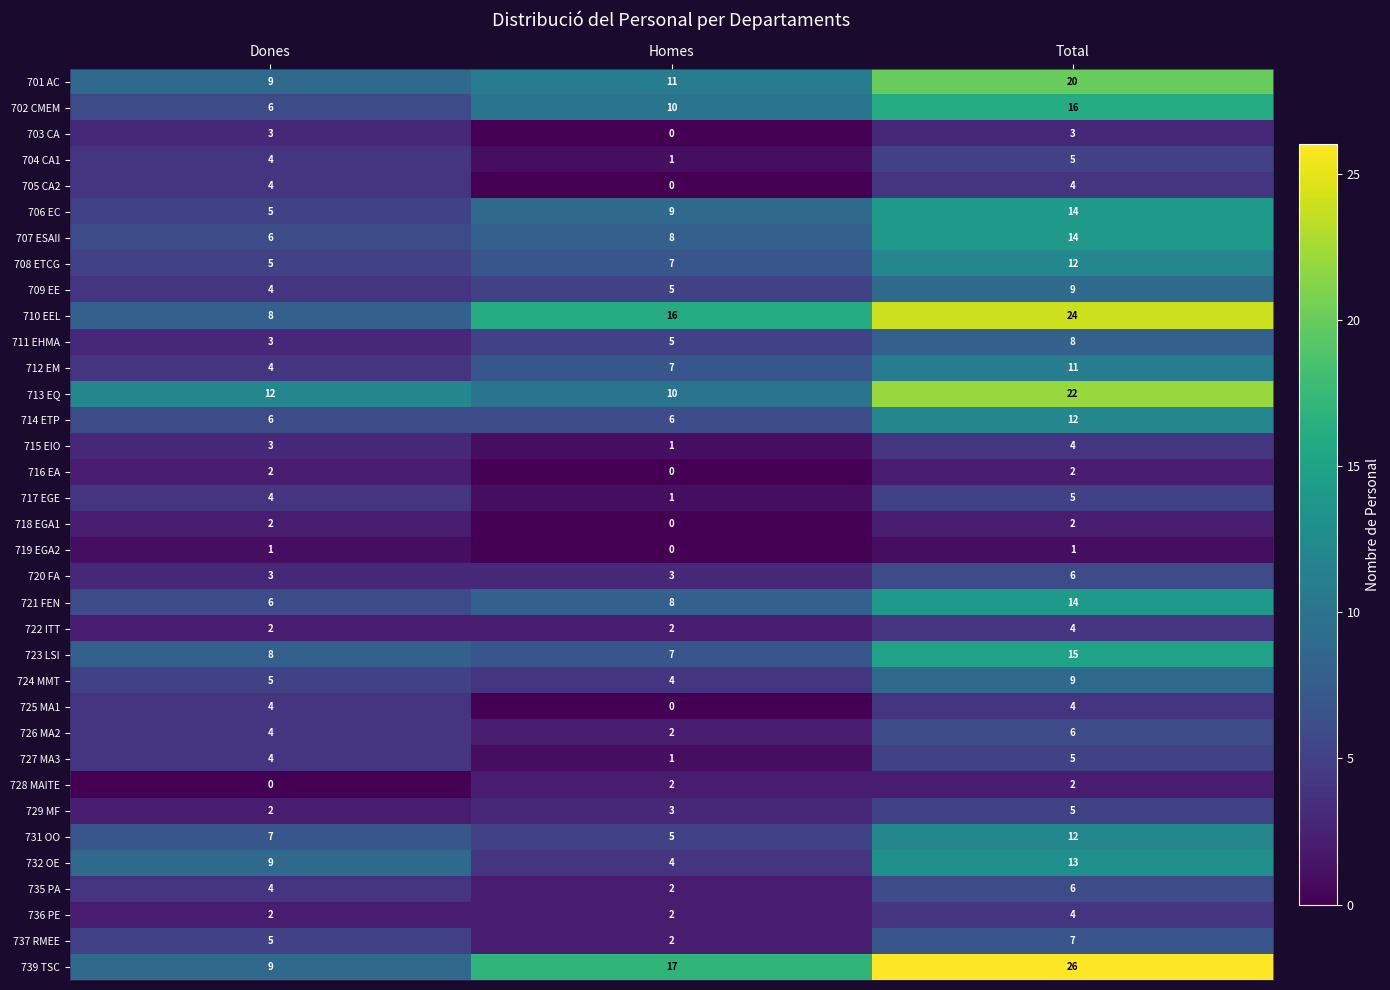

Which category has the highest value in the 713 EQ series?

Total